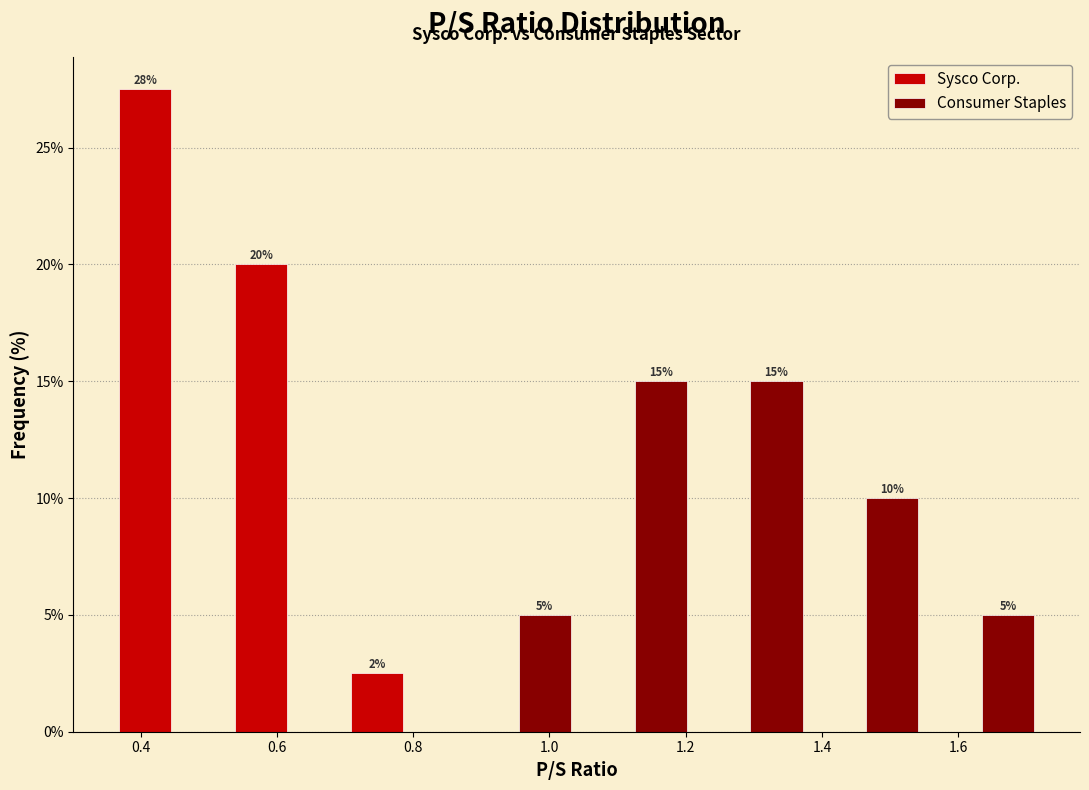

In the Sysco Corp. series, which range on the x-axis has the tallest bar?

0.36 to 0.53